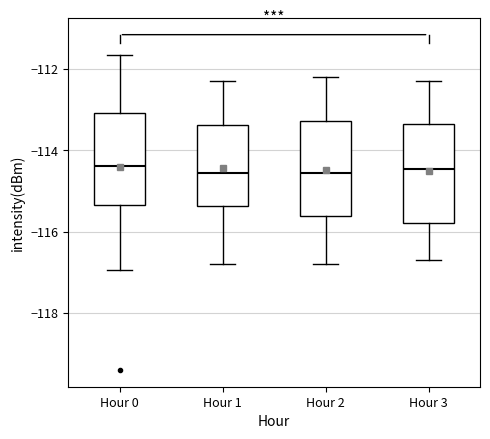

Reading left to right, read every box against the y-axis: the position of its median line, the range the box covers, and the ends of its whiskers. The values are not printed on the chart, so give them approximately, as read against the axis.

Hour 0: median -114.4, box -115.4 to -113.0, whiskers -117.0 to -111.6
Hour 1: median -114.6, box -115.4 to -113.4, whiskers -116.8 to -112.2
Hour 2: median -114.6, box -115.6 to -113.2, whiskers -116.8 to -112.2
Hour 3: median -114.4, box -115.8 to -113.4, whiskers -116.6 to -112.2